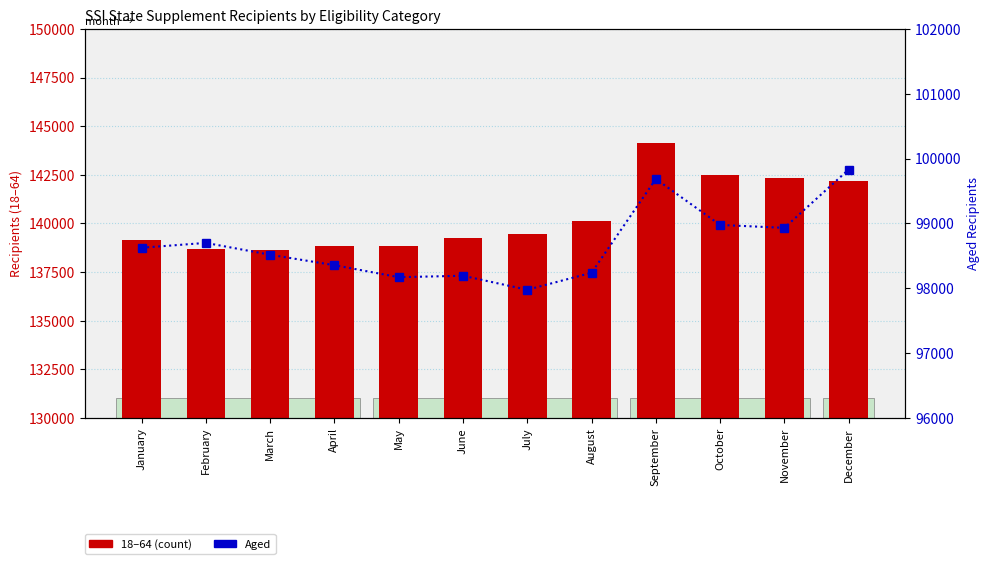

Where is Aged nearest to the value 98903?

November